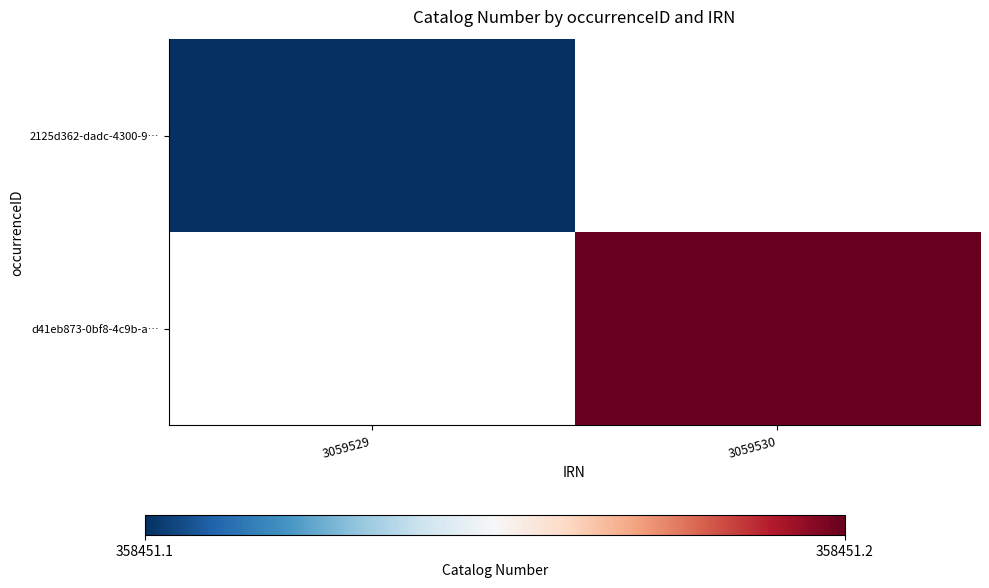

Reading left to right, extract all data points from this chart.

2125d362-dadc-4300-9…: 3059529=358451.1	3059530=0.0
d41eb873-0bf8-4c9b-a…: 3059529=0.0	3059530=358451.2